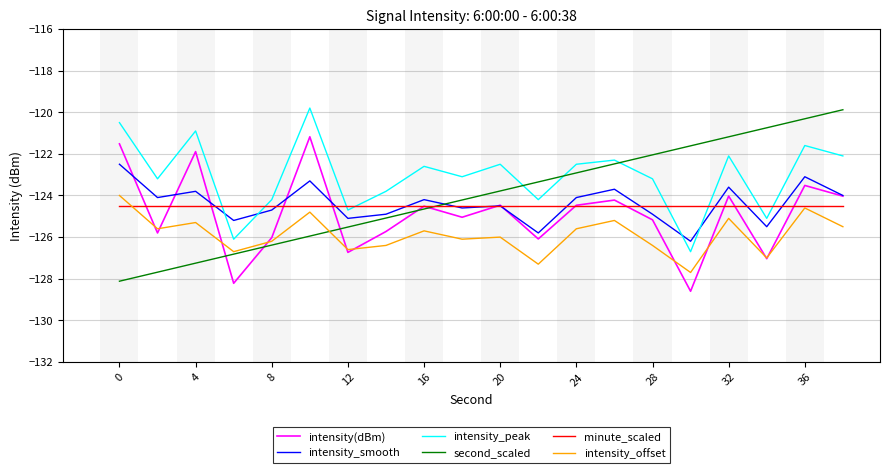

Which series has the largest total across all categories?

intensity_peak